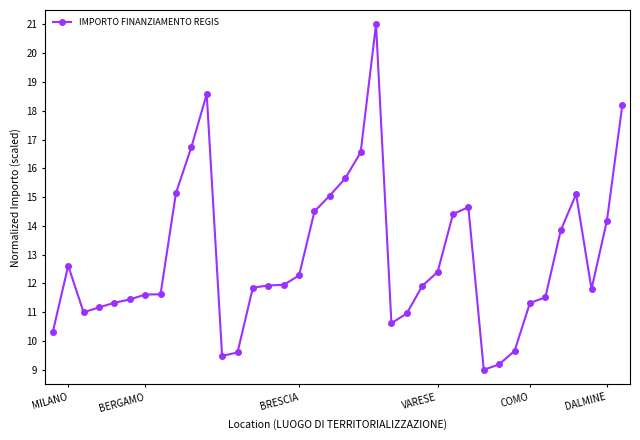

Count the number of categories in the chart.

38